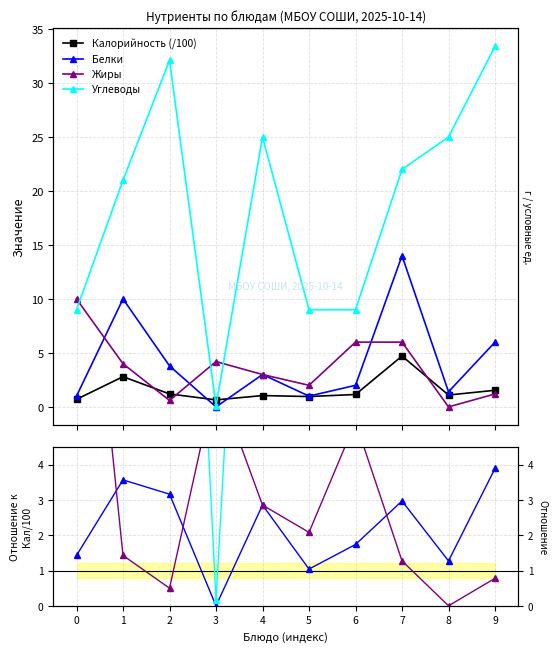

Is the value of Белки at 9 greater than the value of Углеводы at 3?

Yes